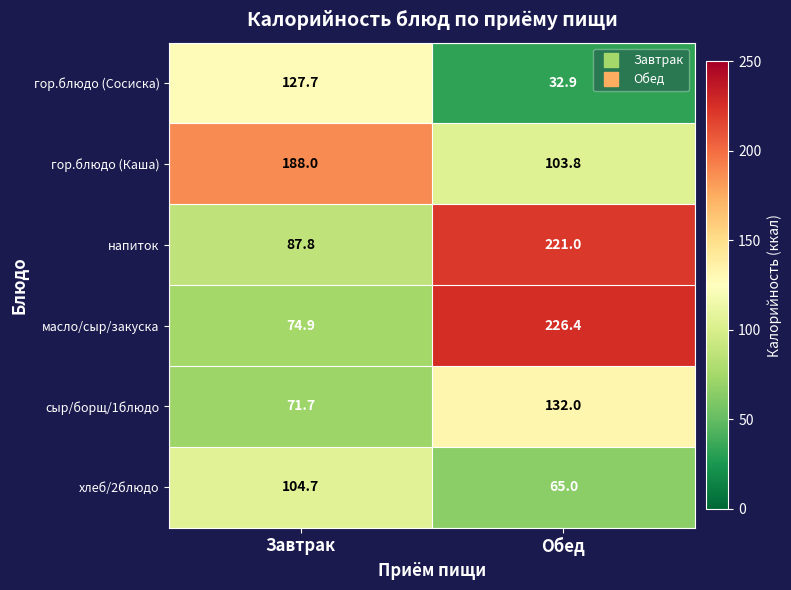

Is it true that хлеб/2блюдо equals 104.7 at Завтрак?

True